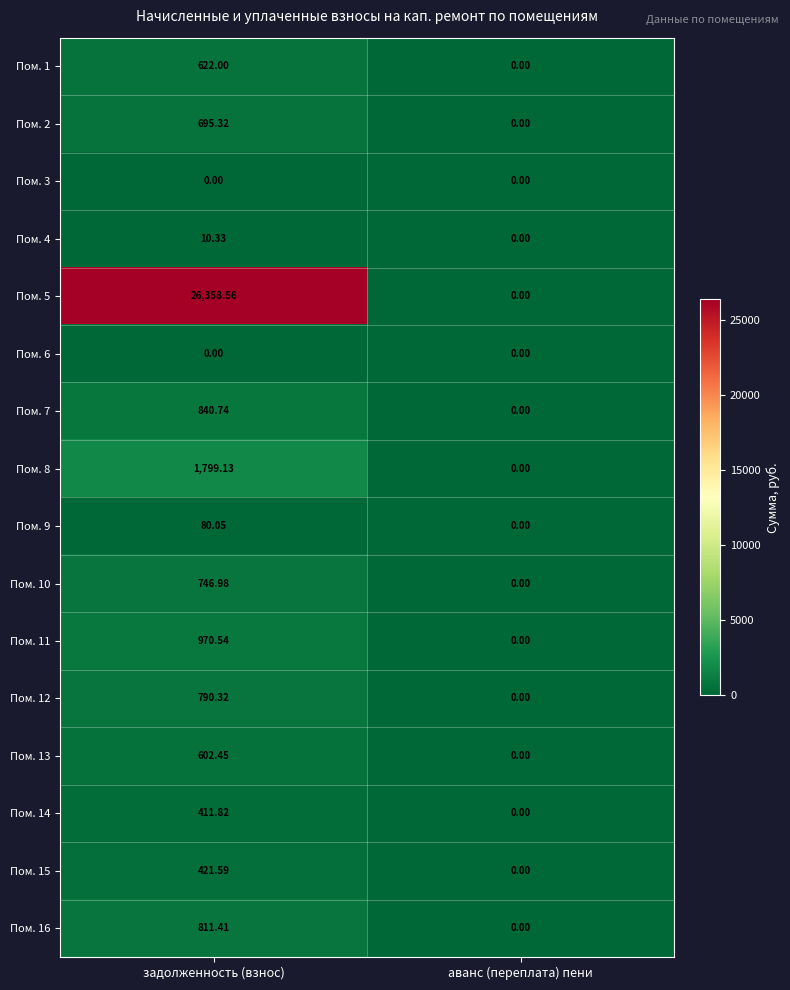

Where is Пом. 7 nearest to the value 420?

аванс (переплата) пени